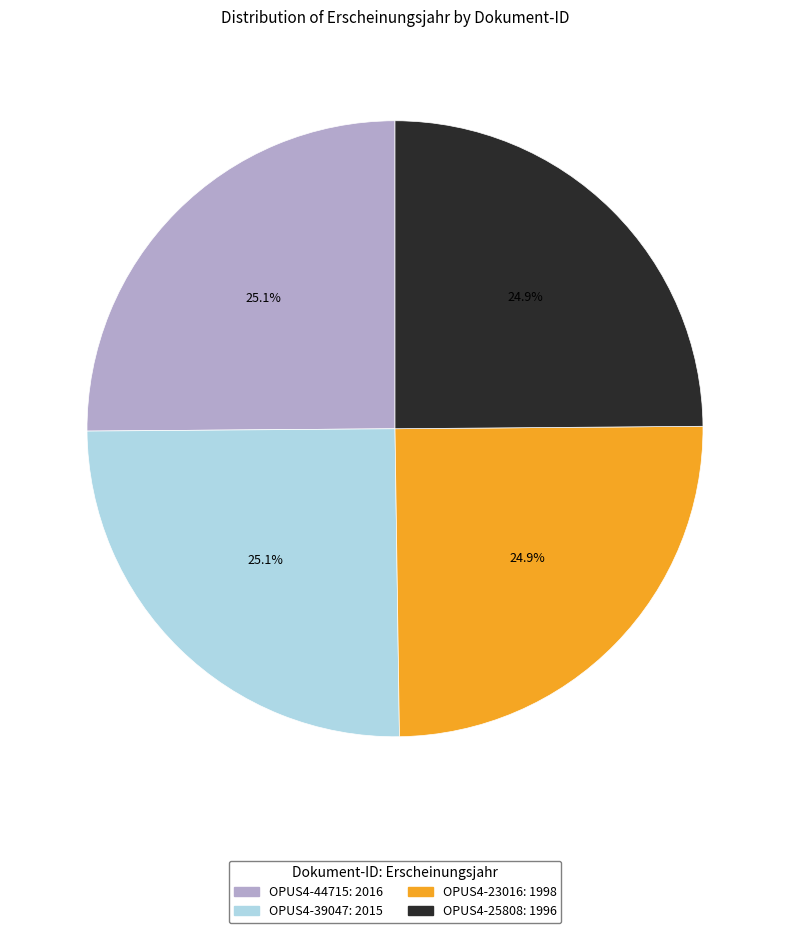

Approximately how many times larger is the value at OPUS4-23016 compared to OPUS4-44715?

1.0